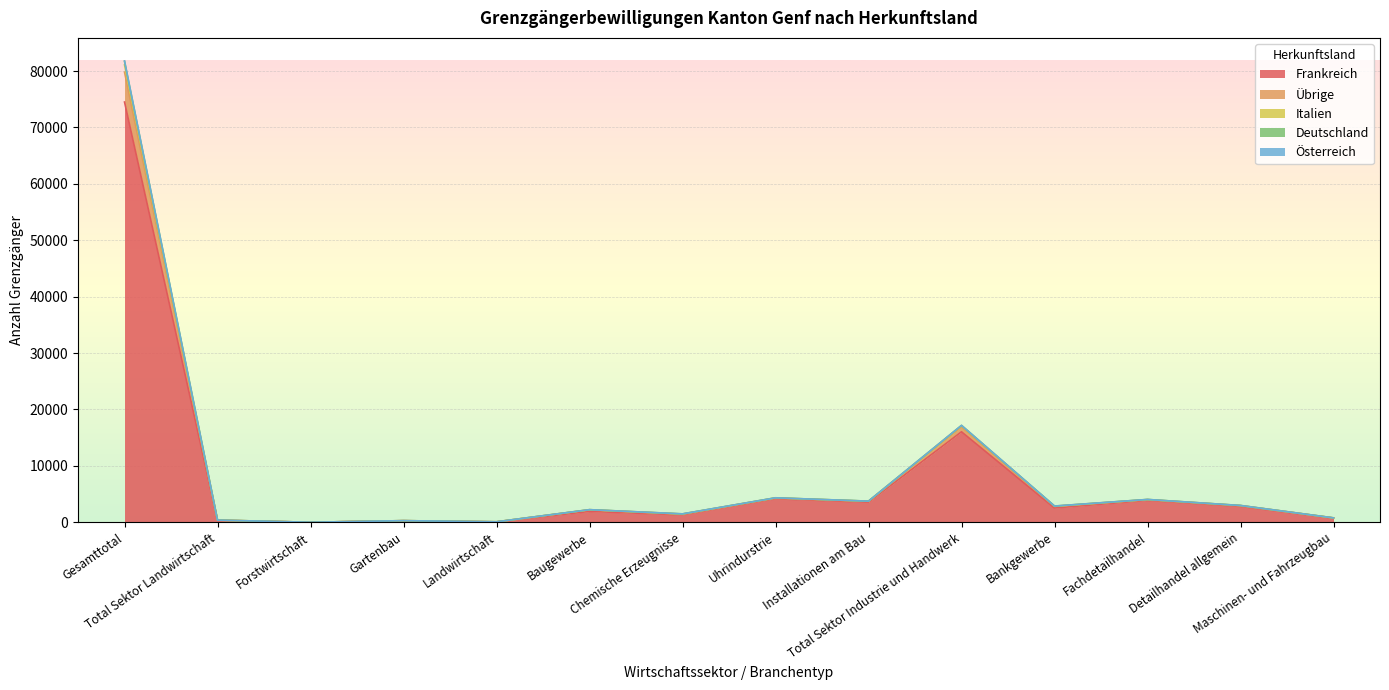

How many lines are shown in the chart?

5